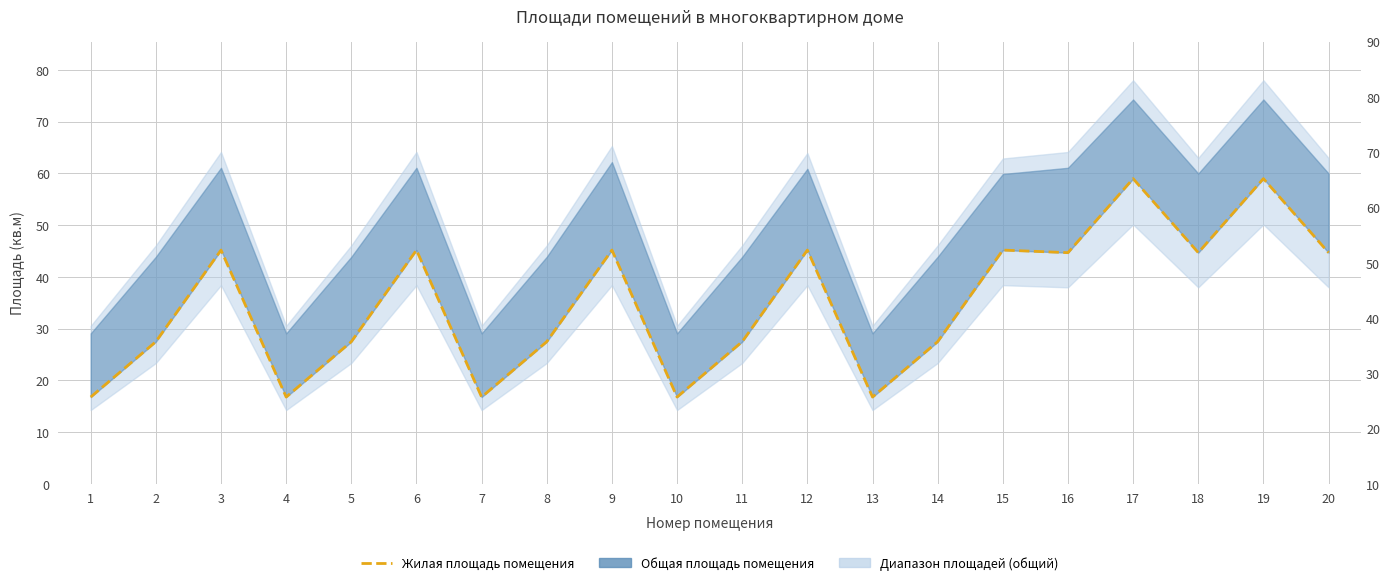

Reading left to right, what are all the values shown in this chart?

1=16.8	2=27.5	3=45.2	4=16.8	5=27.5	6=45.2	7=16.8	8=27.5	9=45.2	10=16.8	11=27.5	12=45.2	13=16.8	14=27.5	15=45.2	16=44.7	17=59.0	18=44.7	19=59.0	20=44.7